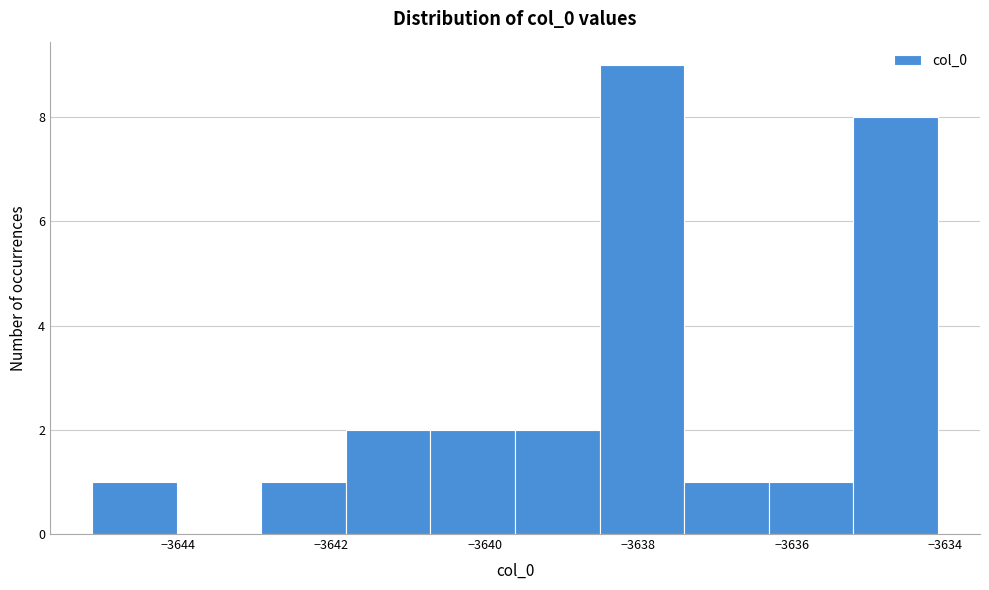

Which range on the x-axis has the tallest bar?

-3638.6 to -3637.4